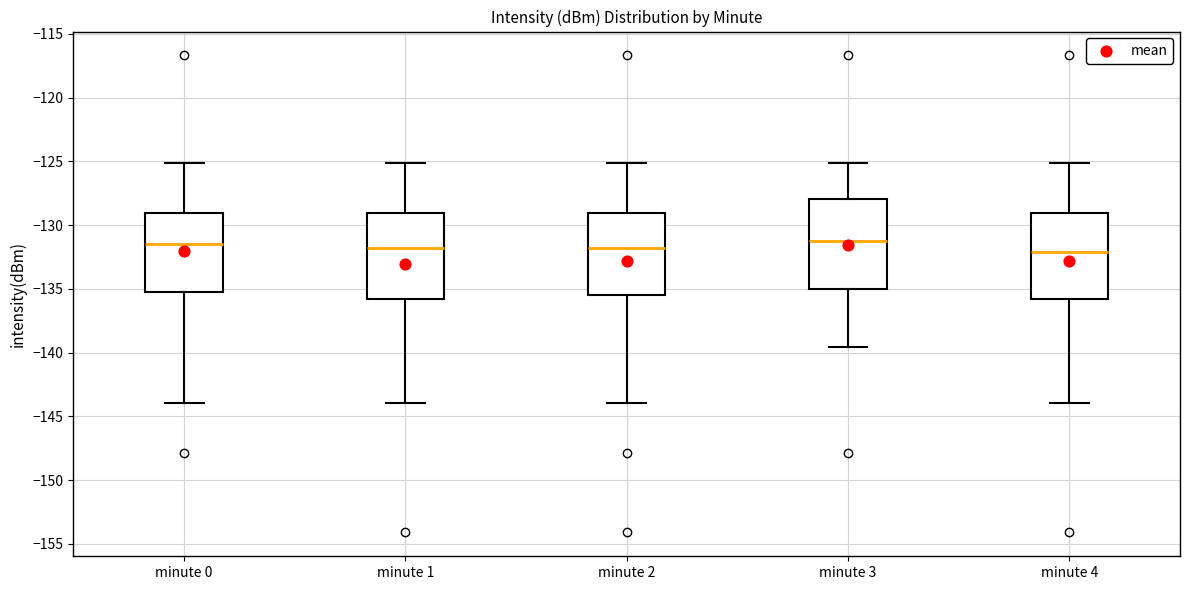

Reading left to right, transcribe this box plot: for each box, give where its median line is, the range the box spans, and where its two whiskers end, as read against the y-axis. The values are not printed on the chart, so give them approximately, as read against the axis.

minute 0: median -131.5, box -135.5 to -129.0, whiskers -144.0 to -125.0
minute 1: median -132.0, box -136.0 to -129.0, whiskers -144.0 to -125.0
minute 2: median -132.0, box -135.5 to -129.0, whiskers -144.0 to -125.0
minute 3: median -131.5, box -135.0 to -128.0, whiskers -139.5 to -125.0
minute 4: median -132.0, box -136.0 to -129.0, whiskers -144.0 to -125.0